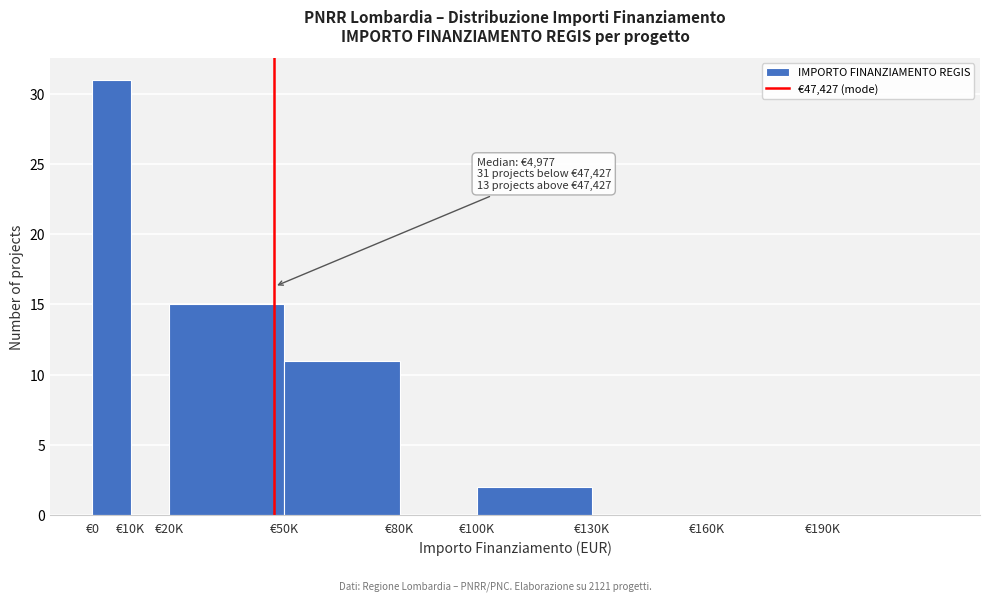

Reading left to right, transcribe all the data shown in this chart.

€0=31	€10K=0	€20K=15	€50K=11	€80K=0	€100K=2	€130K=0	€160K=0	€190K=0